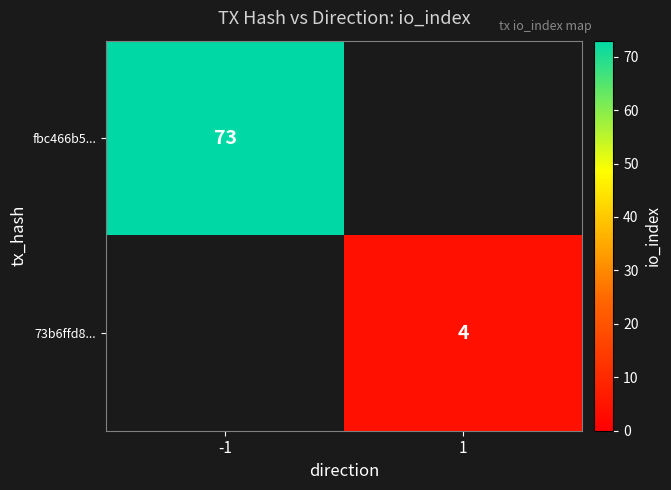

Is it true that 73b6ffd8... equals 4 at 1?

True